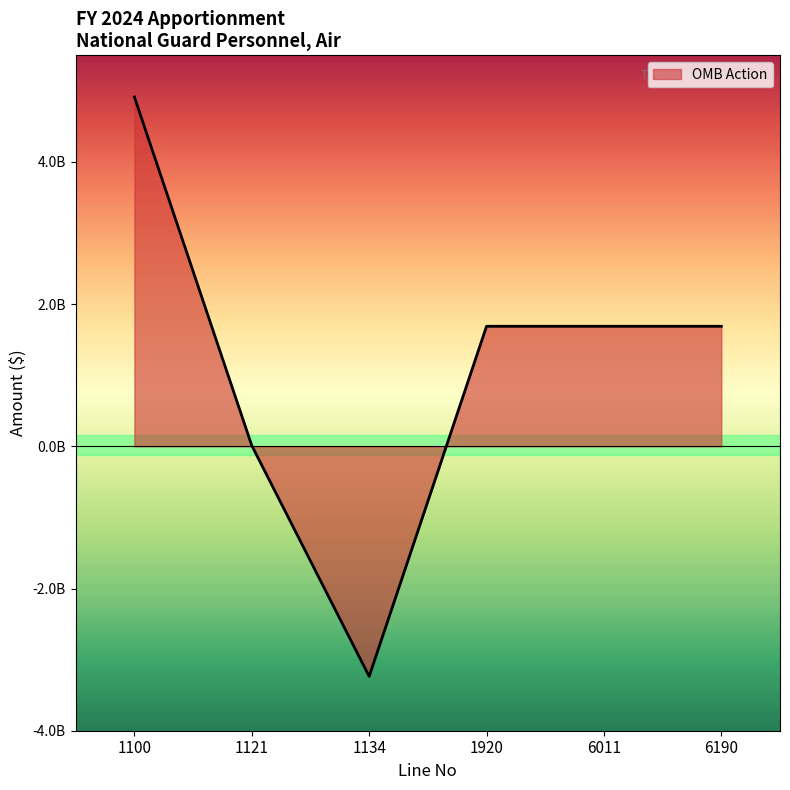

How many categories are shown in the chart?

6